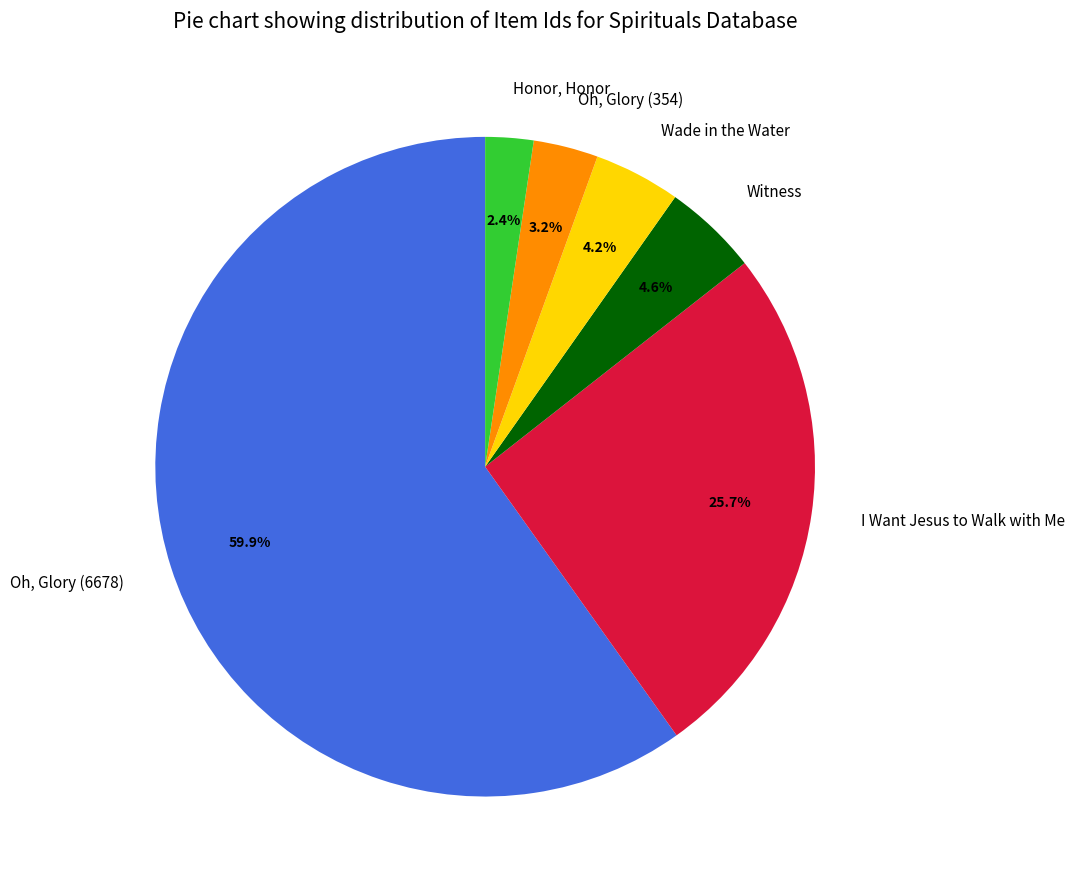

To the nearest percent, what is the average slice percentage?

17%